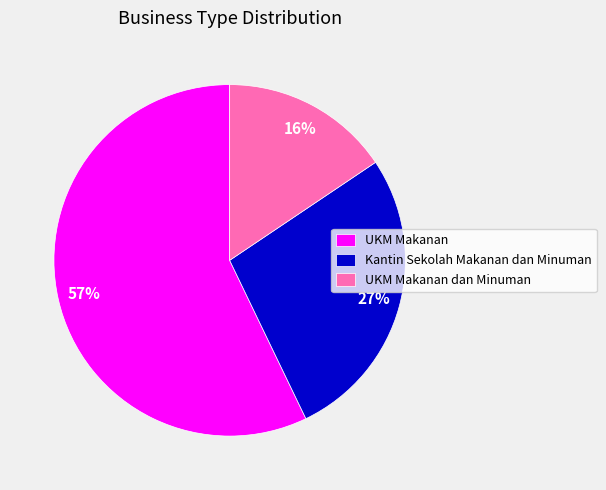

Is it true that UKM Makanan is 44% of the pie?

False